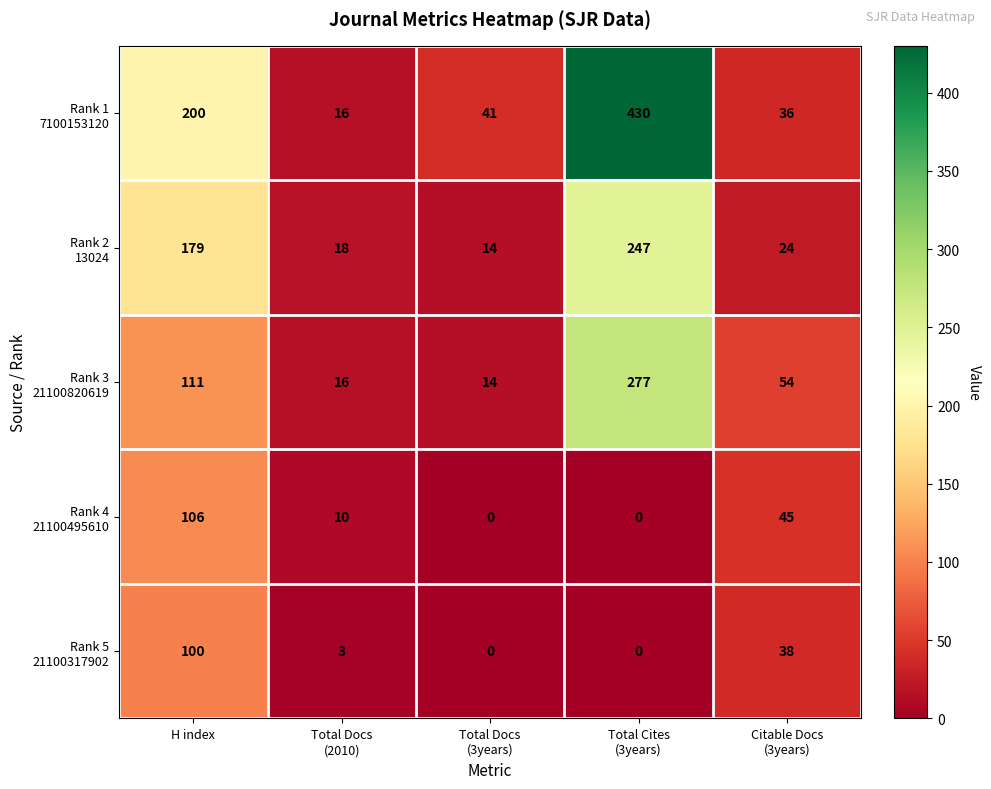

What is the total value across all series at H index?

696